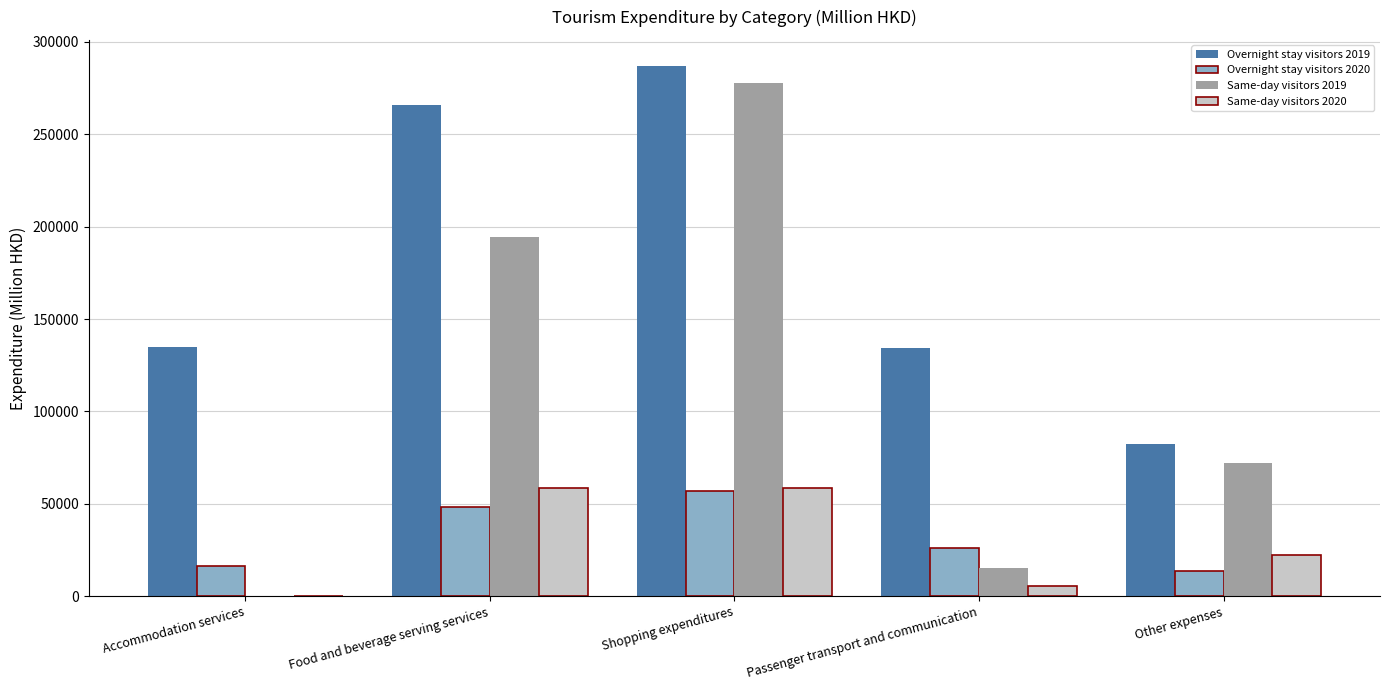

Which category has the highest value across all series?

Shopping expenditures